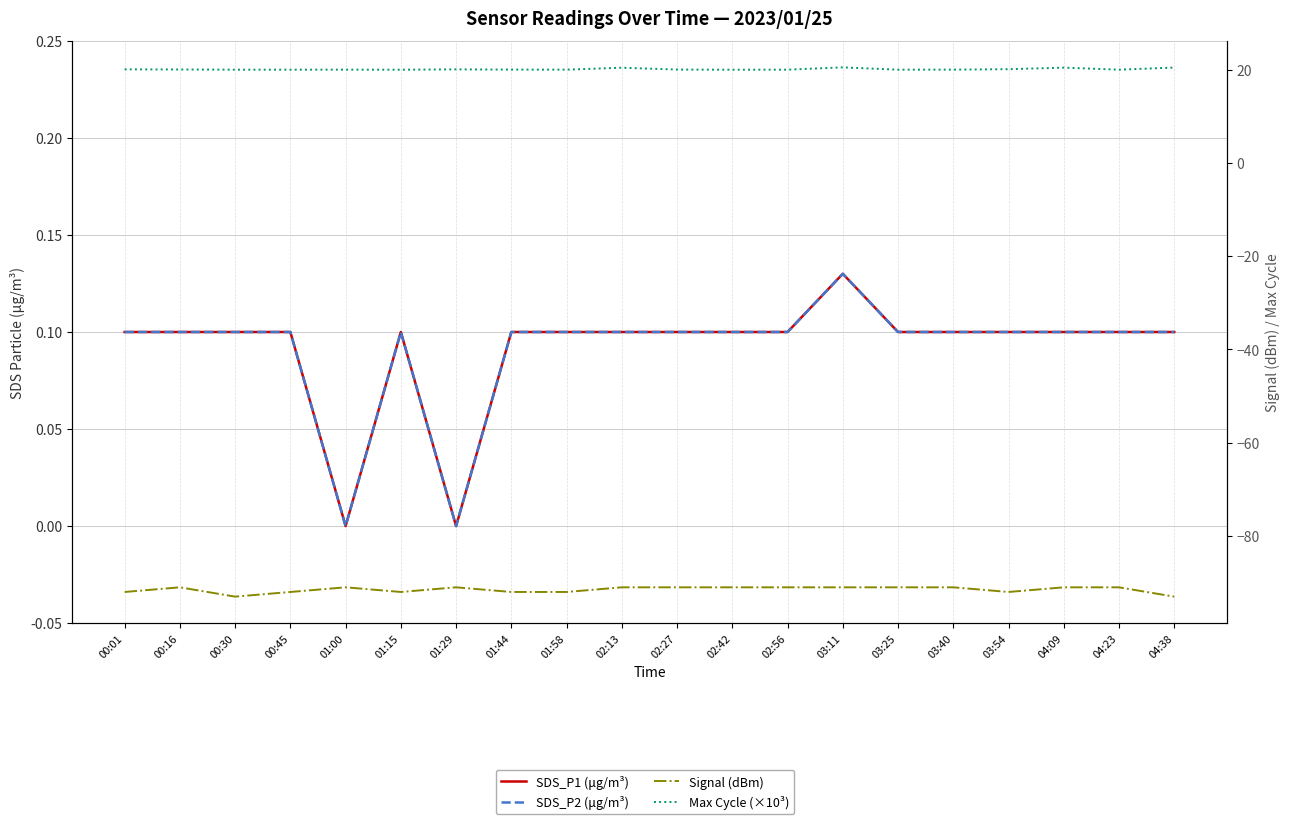

Reading left to right, list all the values displayed in this chart.

SDS_P1 (μg/m³): 00:01=0.1	00:16=0.1	00:30=0.1	00:45=0.1	01:00=0.0	01:15=0.1	01:29=0.0	01:44=0.1	01:58=0.1	02:13=0.1	02:27=0.1	02:42=0.1	02:56=0.1	03:11=0.1	03:25=0.1	03:40=0.1	03:54=0.1	04:09=0.1	04:23=0.1	04:38=0.1
SDS_P2 (μg/m³): 00:01=0.1	00:16=0.1	00:30=0.1	00:45=0.1	01:00=0.0	01:15=0.1	01:29=0.0	01:44=0.1	01:58=0.1	02:13=0.1	02:27=0.1	02:42=0.1	02:56=0.1	03:11=0.1	03:25=0.1	03:40=0.1	03:54=0.1	04:09=0.1	04:23=0.1	04:38=0.1
Signal (dBm): 00:01=-92.0	00:16=-91.0	00:30=-93.0	00:45=-92.0	01:00=-91.0	01:15=-92.0	01:29=-91.0	01:44=-92.0	01:58=-92.0	02:13=-91.0	02:27=-91.0	02:42=-91.0	02:56=-91.0	03:11=-91.0	03:25=-91.0	03:40=-91.0	03:54=-92.0	04:09=-91.0	04:23=-91.0	04:38=-93.0
Max Cycle (×10³): 00:01=20.1	00:16=20.0	00:30=20.0	00:45=20.0	01:00=20.0	01:15=20.0	01:29=20.1	01:44=20.0	01:58=20.0	02:13=20.4	02:27=20.0	02:42=20.0	02:56=20.0	03:11=20.5	03:25=20.0	03:40=20.0	03:54=20.1	04:09=20.4	04:23=20.0	04:38=20.5